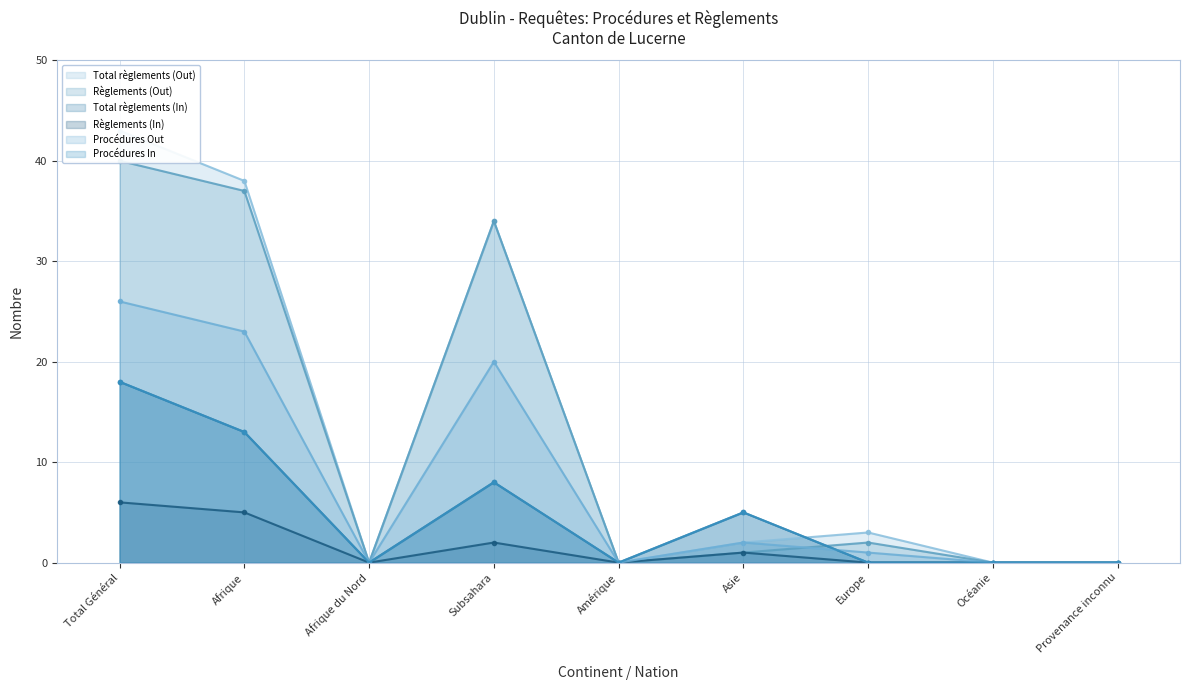

What is the maximum value shown in the chart?

43